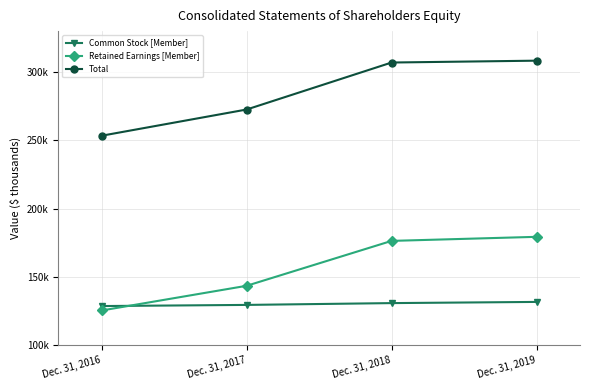

What are all the series names shown in the legend?

Common Stock [Member], Retained Earnings [Member], Total